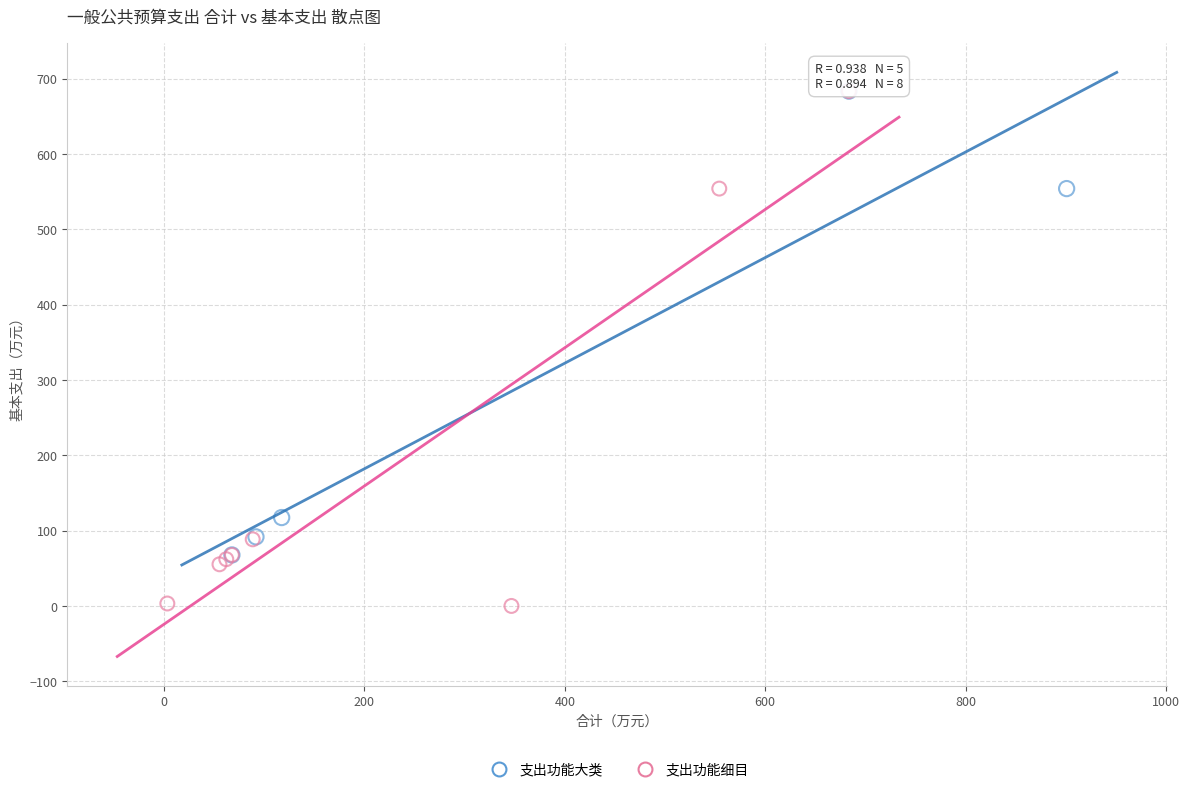

Which series has the widest spread of Y values?

支出功能细目